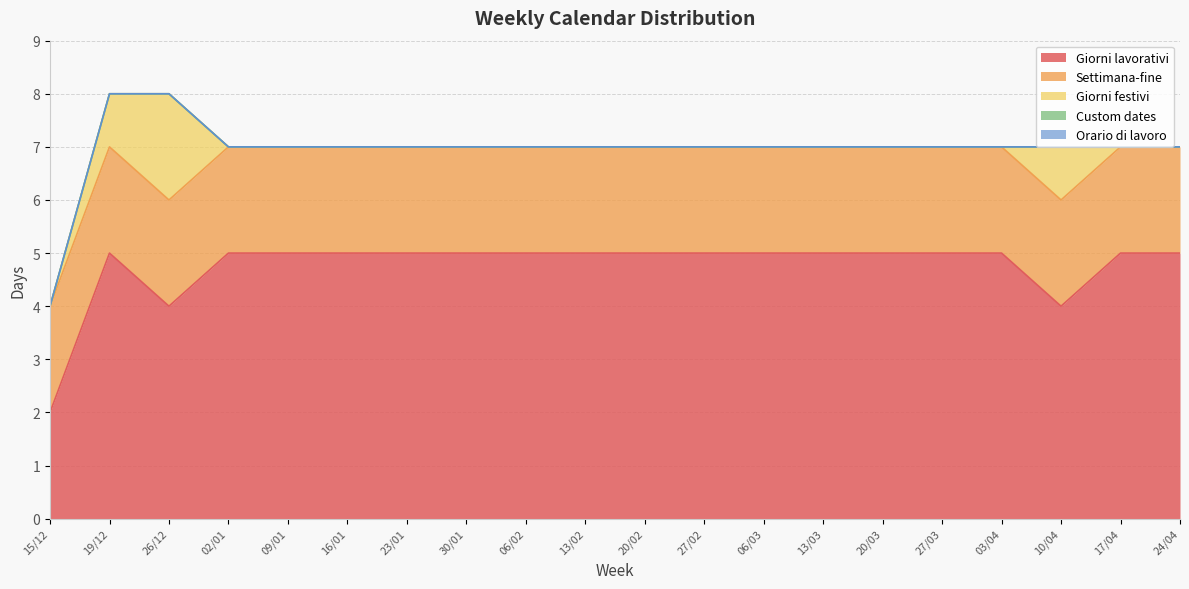

Reading left to right, list all the values displayed in this chart.

Giorni lavorativi: 15/12=2	19/12=5	26/12=4	02/01=5	09/01=5	16/01=5	23/01=5	30/01=5	06/02=5	13/02=5	20/02=5	27/02=5	06/03=5	13/03=5	20/03=5	27/03=5	03/04=5	10/04=4	17/04=5	24/04=5
Settimana-fine: 15/12=2	19/12=2	26/12=2	02/01=2	09/01=2	16/01=2	23/01=2	30/01=2	06/02=2	13/02=2	20/02=2	27/02=2	06/03=2	13/03=2	20/03=2	27/03=2	03/04=2	10/04=2	17/04=2	24/04=2
Giorni festivi: 15/12=0	19/12=1	26/12=2	02/01=0	09/01=0	16/01=0	23/01=0	30/01=0	06/02=0	13/02=0	20/02=0	27/02=0	06/03=0	13/03=0	20/03=0	27/03=0	03/04=0	10/04=1	17/04=0	24/04=0
Custom dates: 15/12=0	19/12=0	26/12=0	02/01=0	09/01=0	16/01=0	23/01=0	30/01=0	06/02=0	13/02=0	20/02=0	27/02=0	06/03=0	13/03=0	20/03=0	27/03=0	03/04=0	10/04=0	17/04=0	24/04=0
Orario di lavoro: 15/12=0	19/12=0	26/12=0	02/01=0	09/01=0	16/01=0	23/01=0	30/01=0	06/02=0	13/02=0	20/02=0	27/02=0	06/03=0	13/03=0	20/03=0	27/03=0	03/04=0	10/04=0	17/04=0	24/04=0